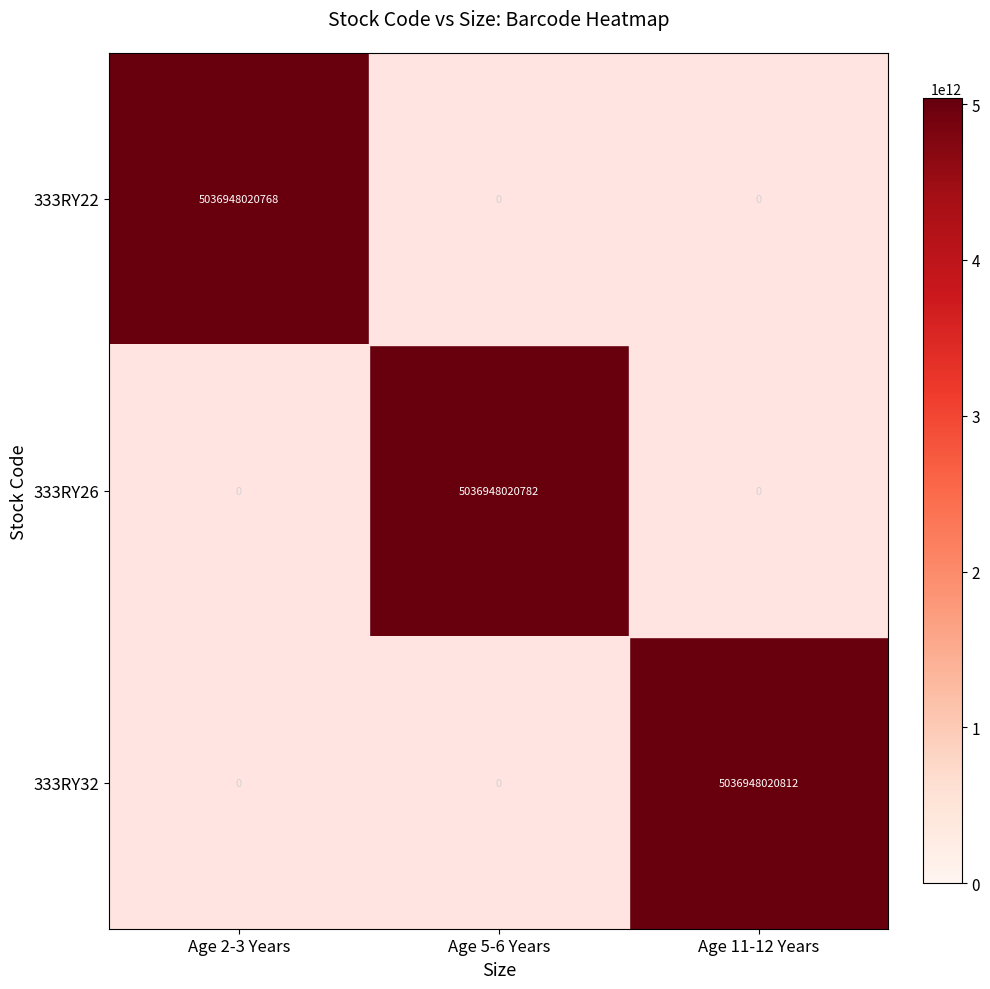

Which series has the widest spread of values?

333RY32